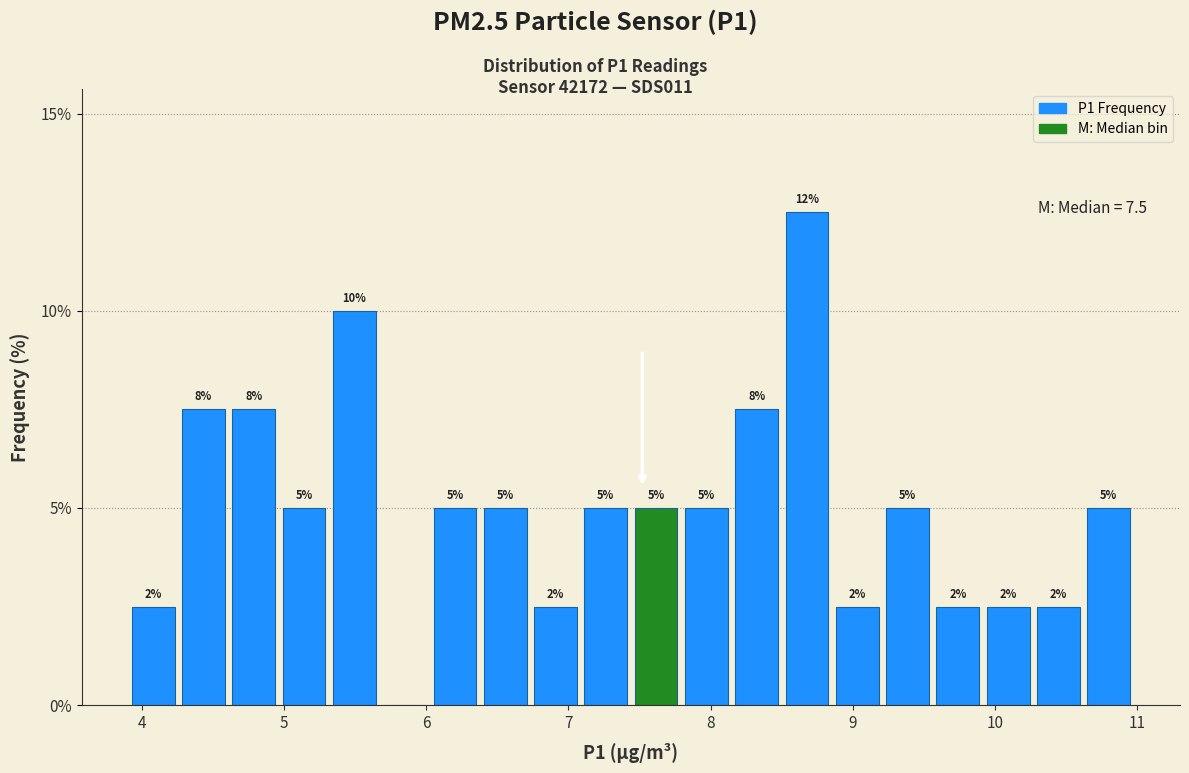

Read against the x-axis, roughly where is the centre of the tallest bar?

8.7